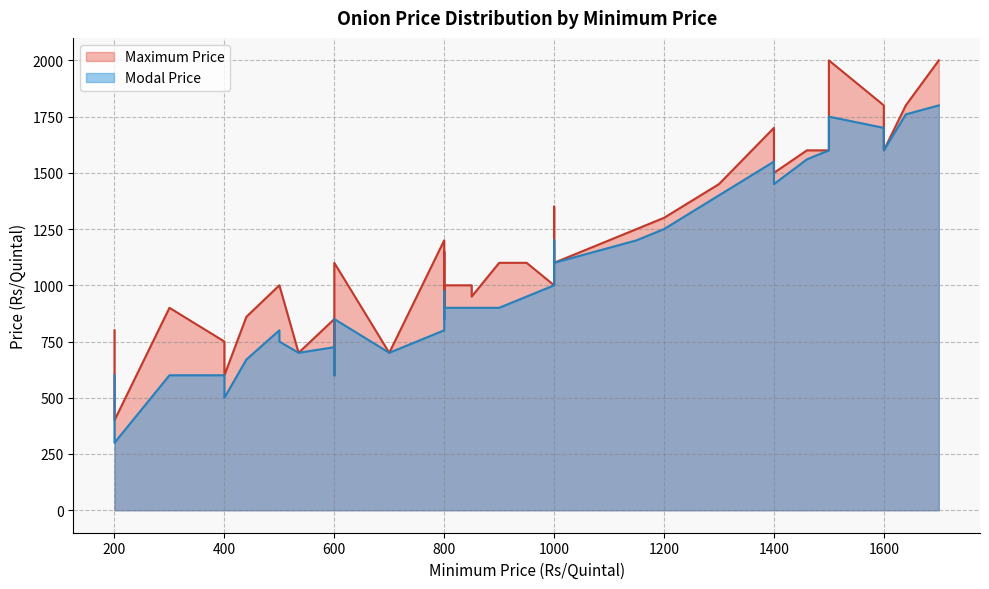

What is the sum of the Modal Price values at 12 and 36?

1150